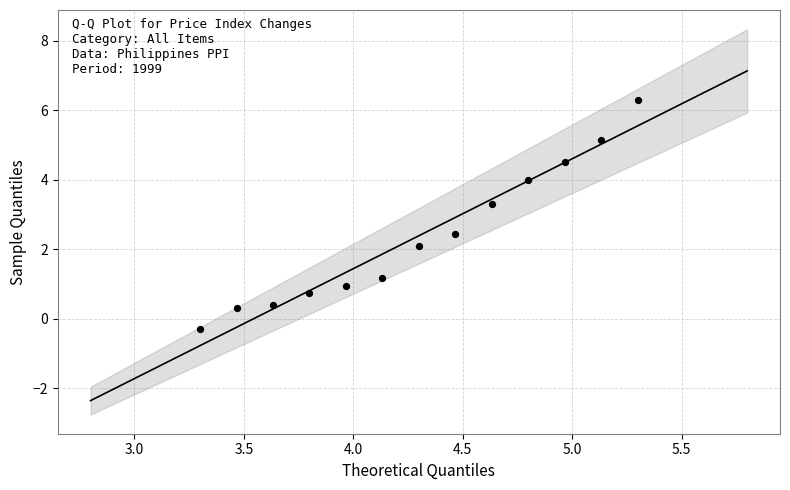

What Y value in the scatter plot is closest to 3?

3.3